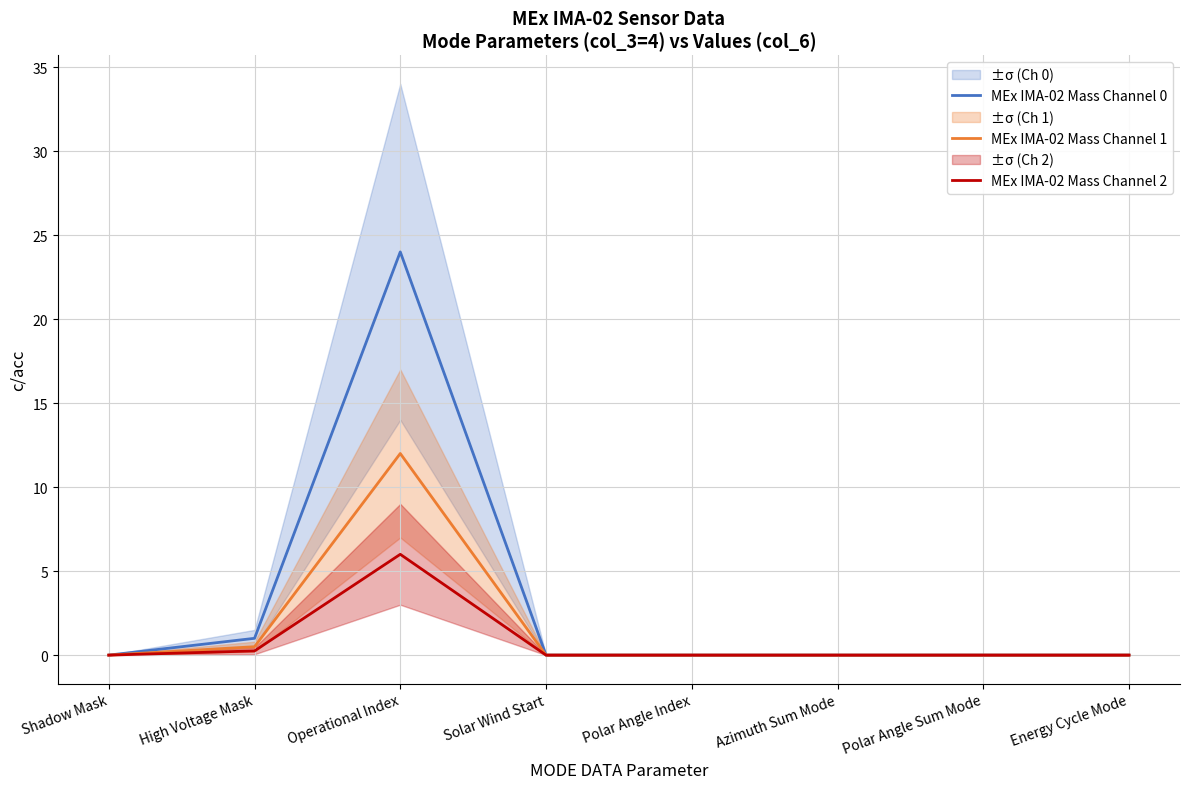

Is the value of MEx IMA-02 Mass Channel 2 at Polar Angle Index greater than the value of MEx IMA-02 Mass Channel 1 at Azimuth Sum Mode?

No